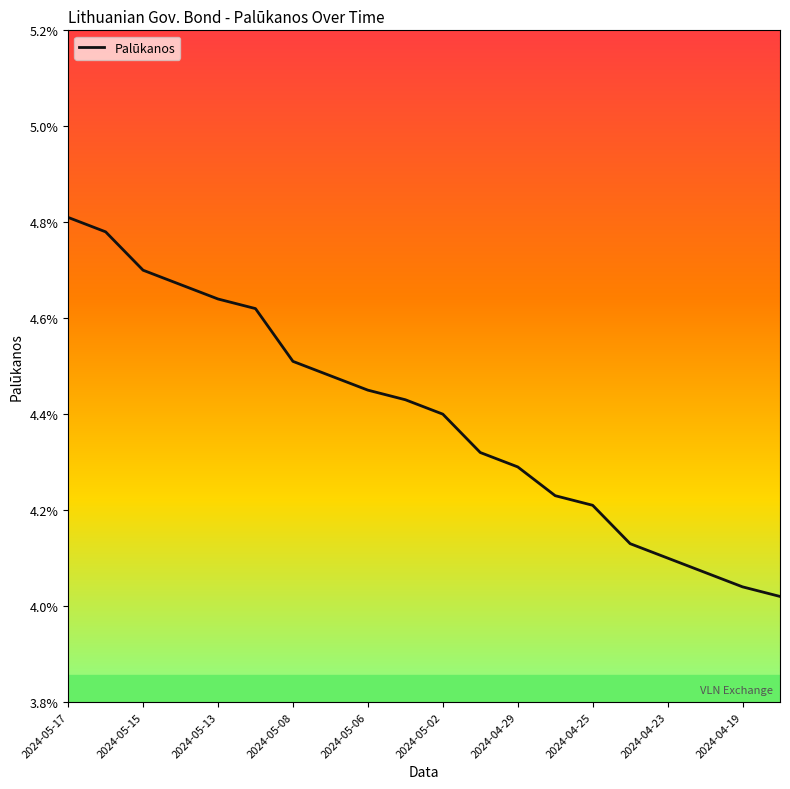

At which category does the chart reach its minimum across all series?

19